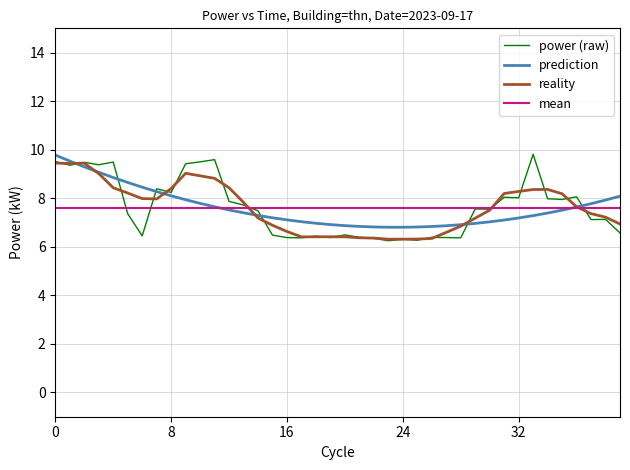

What is the highest value of the mean series?

7.6